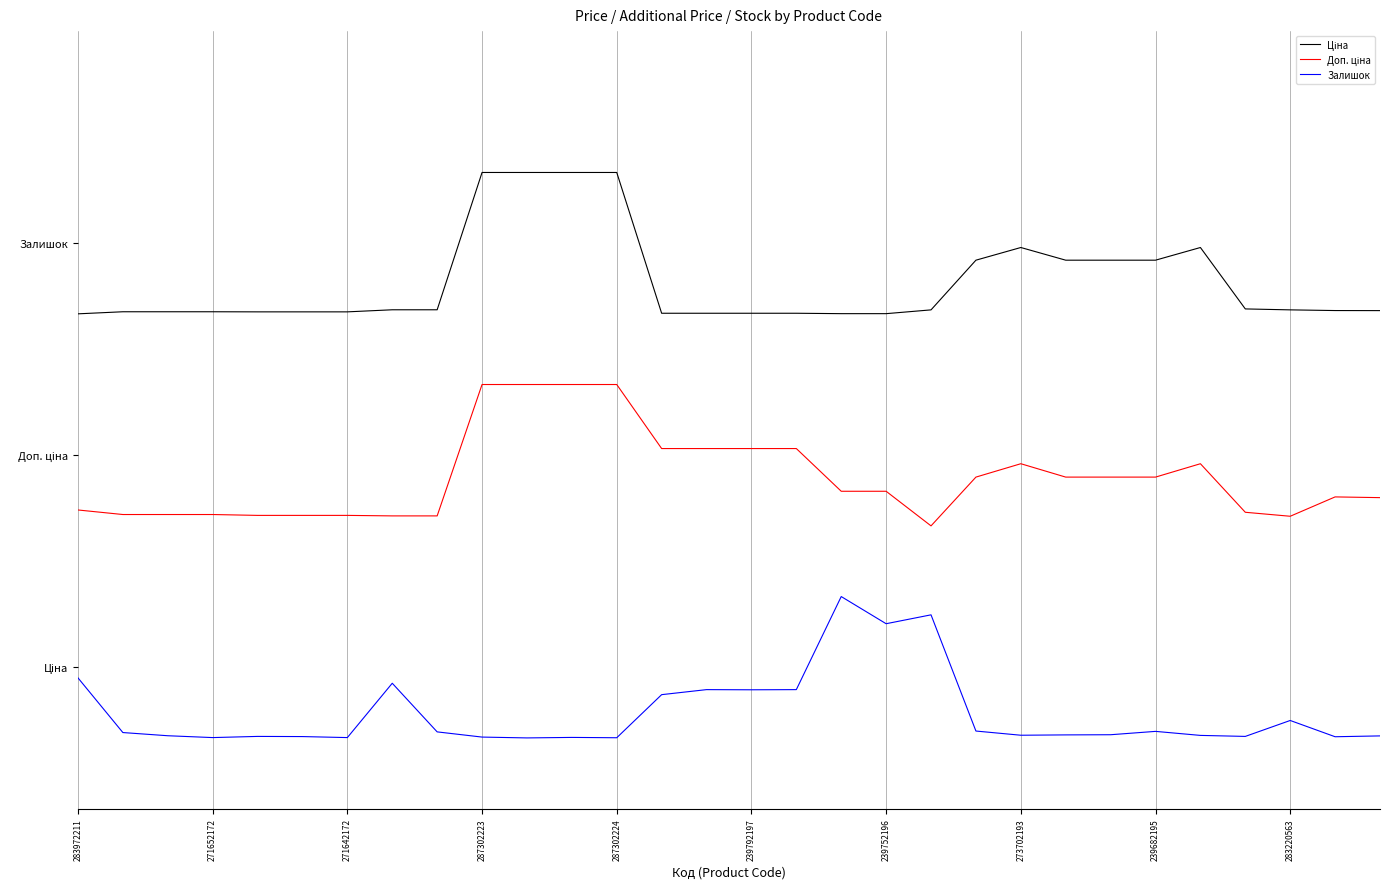

True or false: Доп. ціна and Залишок intersect in this chart.

False